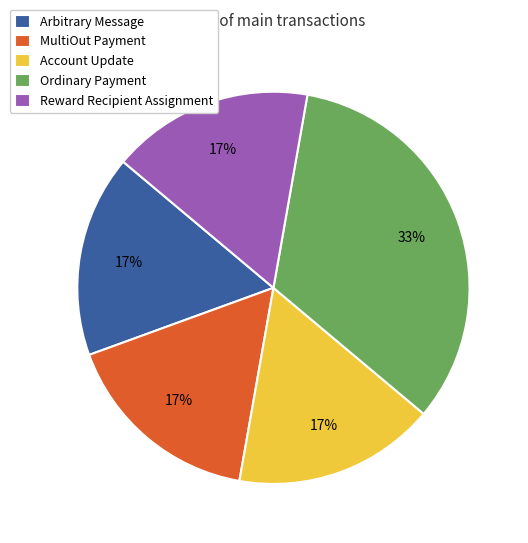

Which slice is the largest?

Ordinary Payment